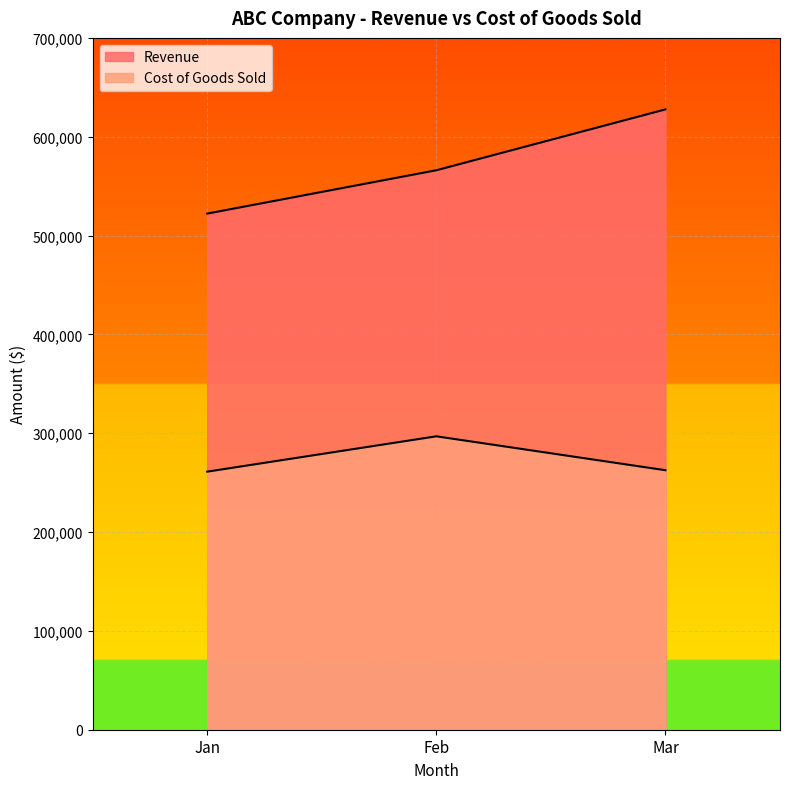

Reading left to right, extract all data points from this chart.

Revenue: 522222	566067	627651
Cost of Goods Sold: 261104	296876	262568